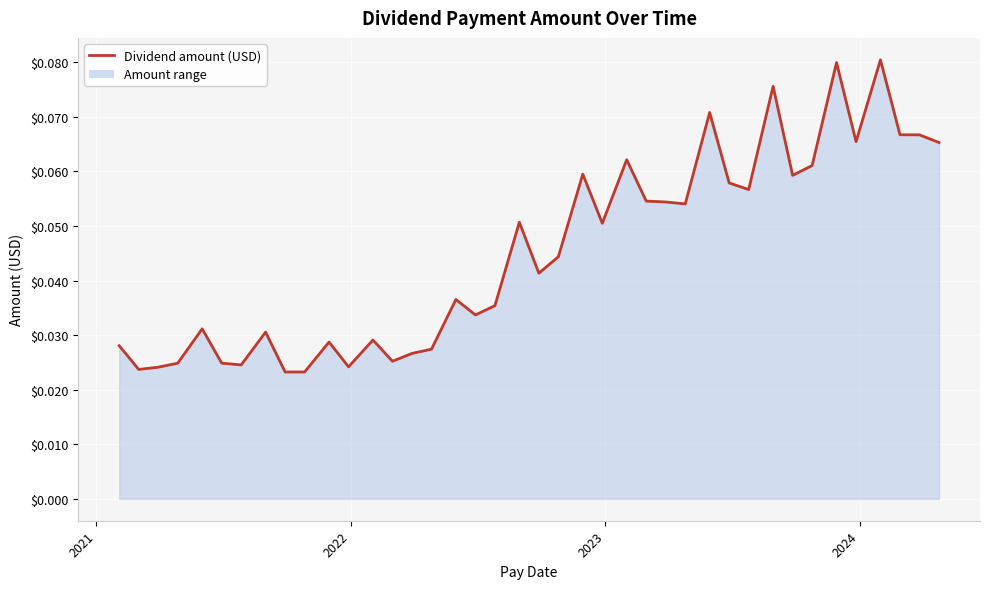

Does the chart have visible grid lines?

Yes